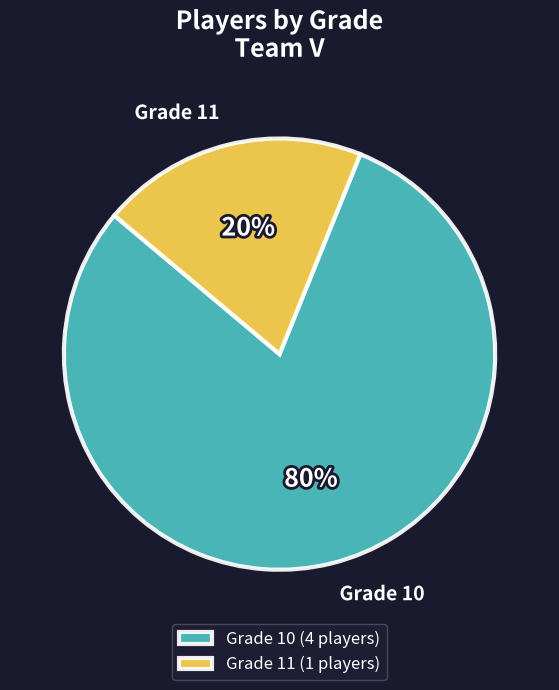

How many segments does this pie chart have?

2